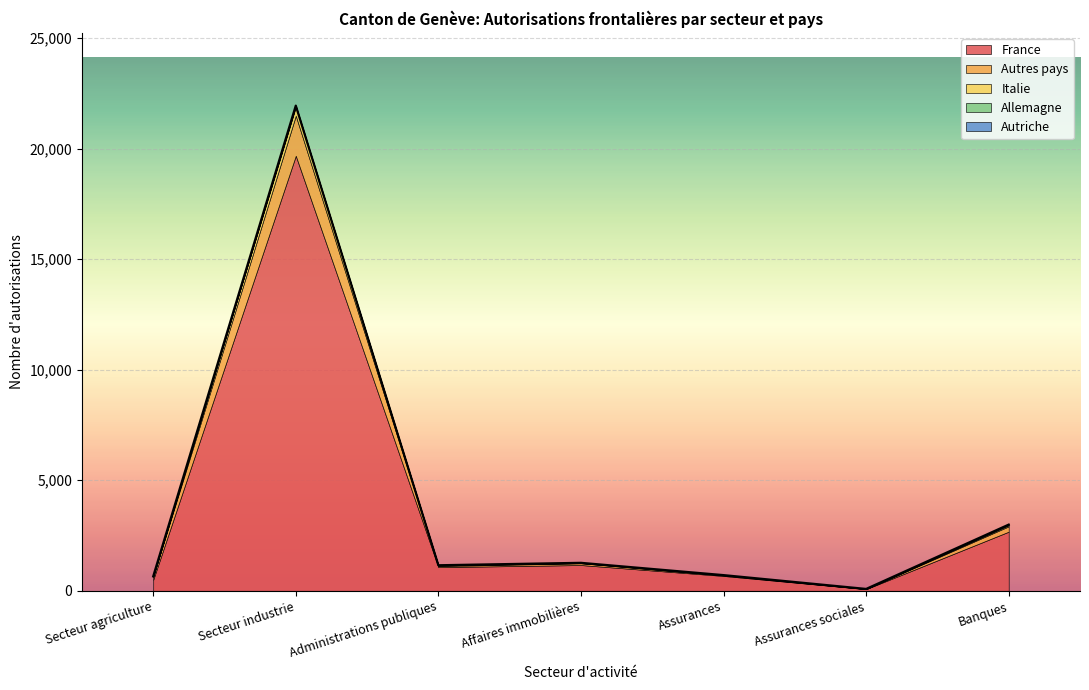

What is the average value of the Allemagne series?

15